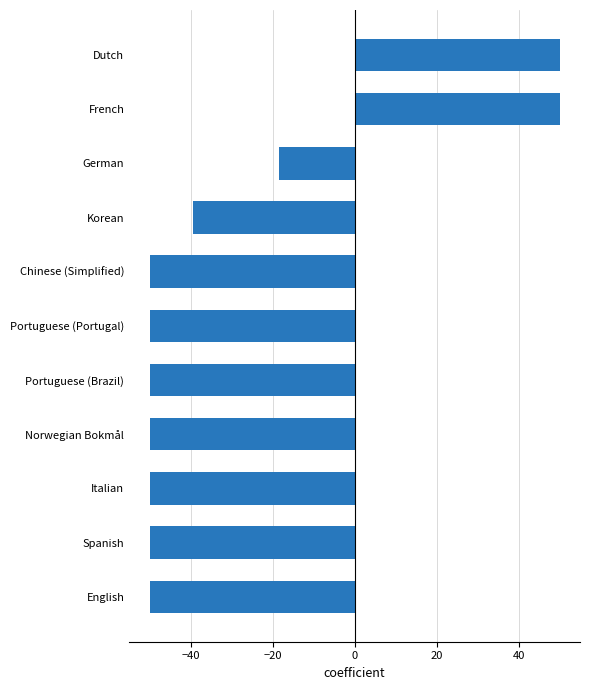

What is the difference between the second highest and second lowest values?

100.0